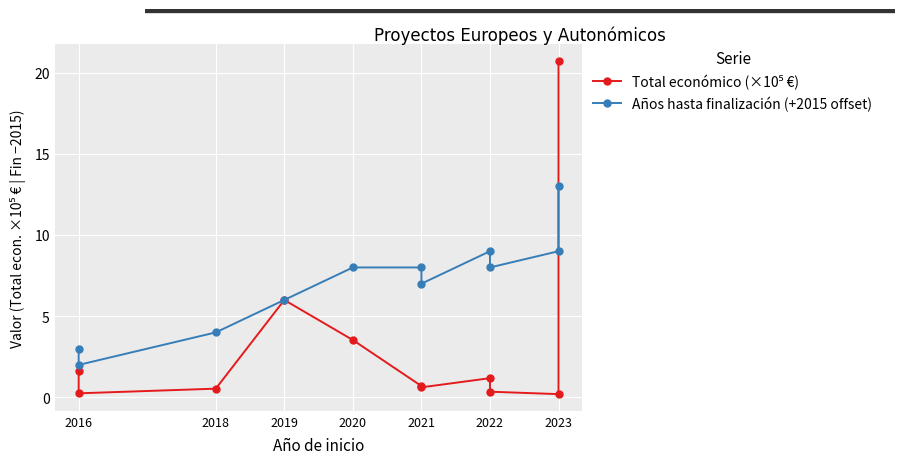

Rank the series by their maximum value, from lowest to highest.

Años hasta finalización (+2015 offset), Total económico (×10⁵ €)